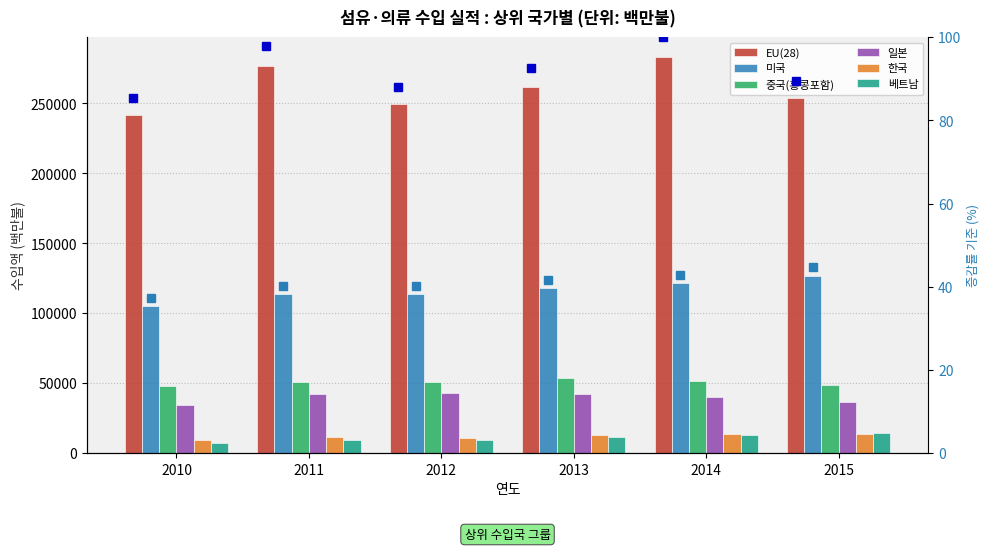

How many bars are there in each group?

6